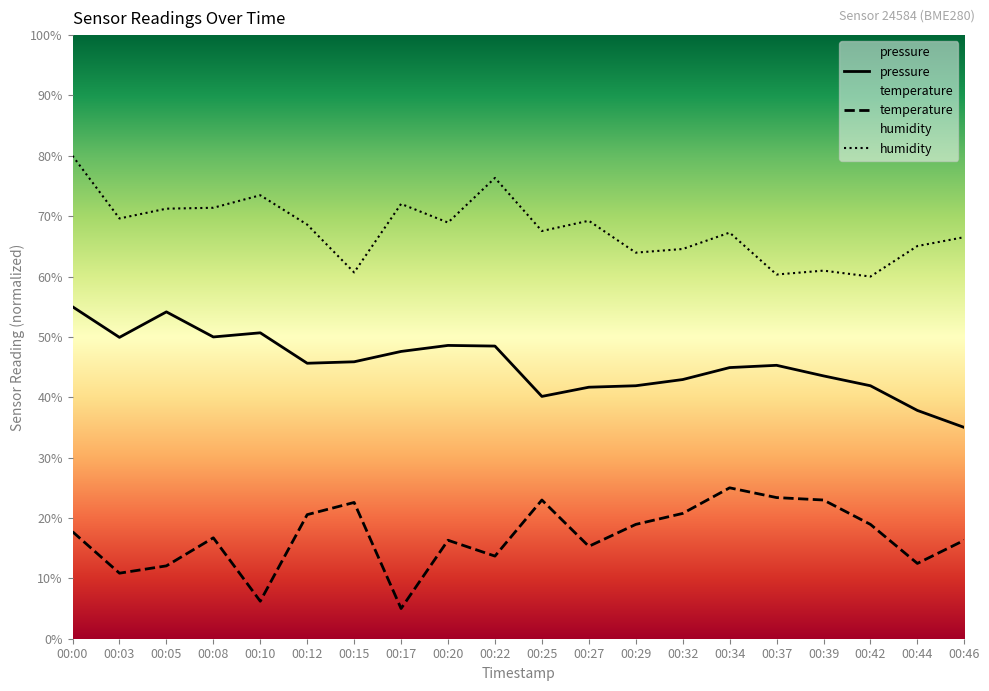

Which series has the largest total across all categories?

humidity